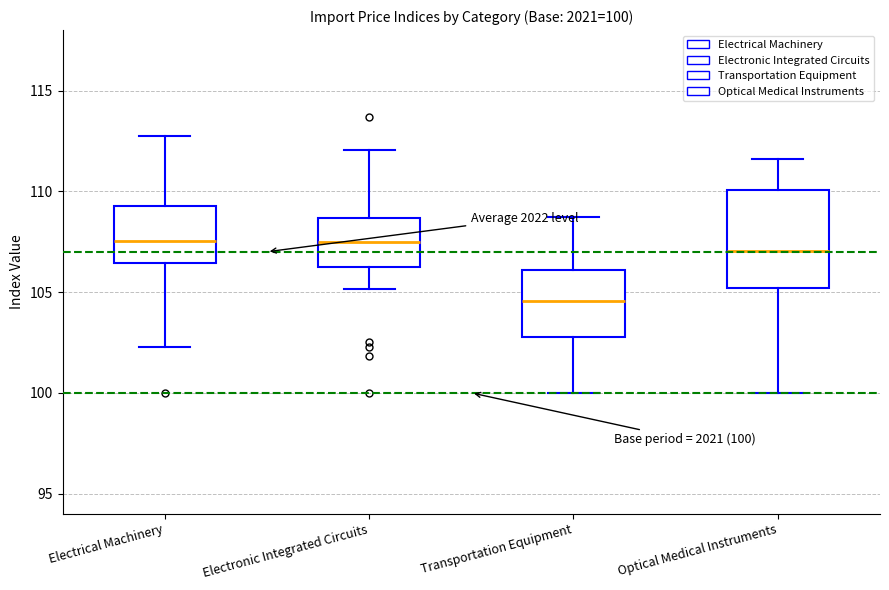

Which box has the lowest median line?

Transportation Equipment